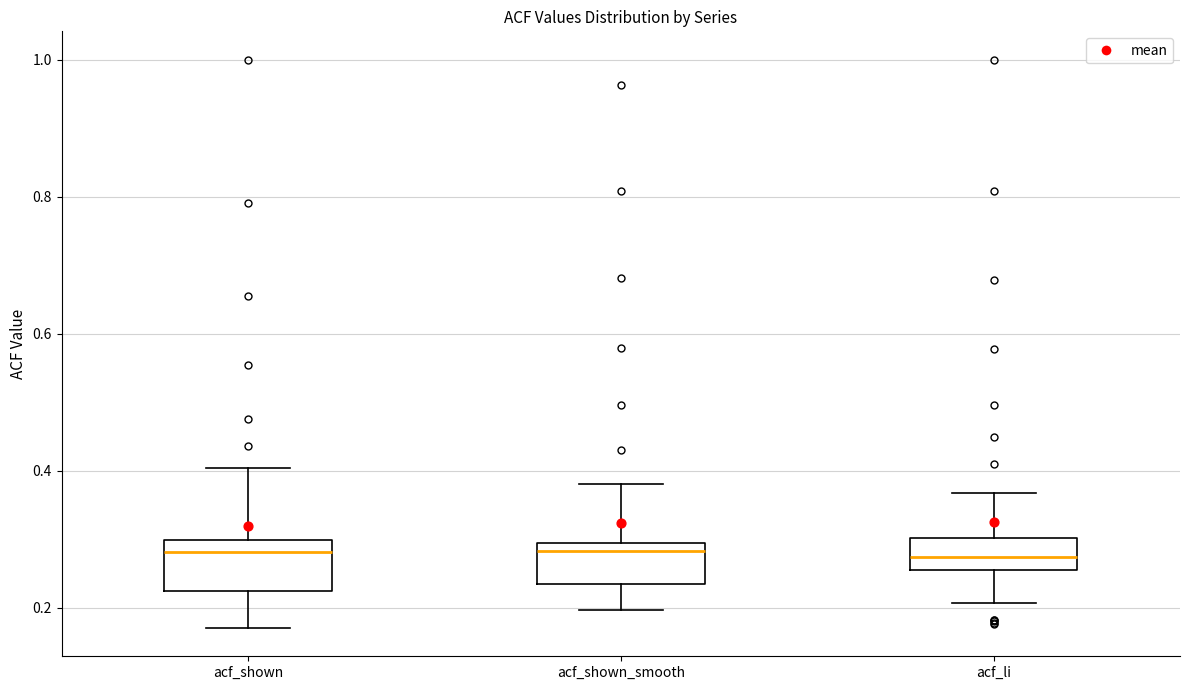

Reading left to right, read every box against the y-axis: the position of its median line, the range the box covers, and the ends of its whiskers. The values are not printed on the chart, so give them approximately, as read against the axis.

acf_shown: median 0.28, box 0.22 to 0.30, whiskers 0.18 to 0.40
acf_shown_smooth: median 0.28, box 0.24 to 0.30, whiskers 0.20 to 0.38
acf_li: median 0.28, box 0.26 to 0.30, whiskers 0.20 to 0.36